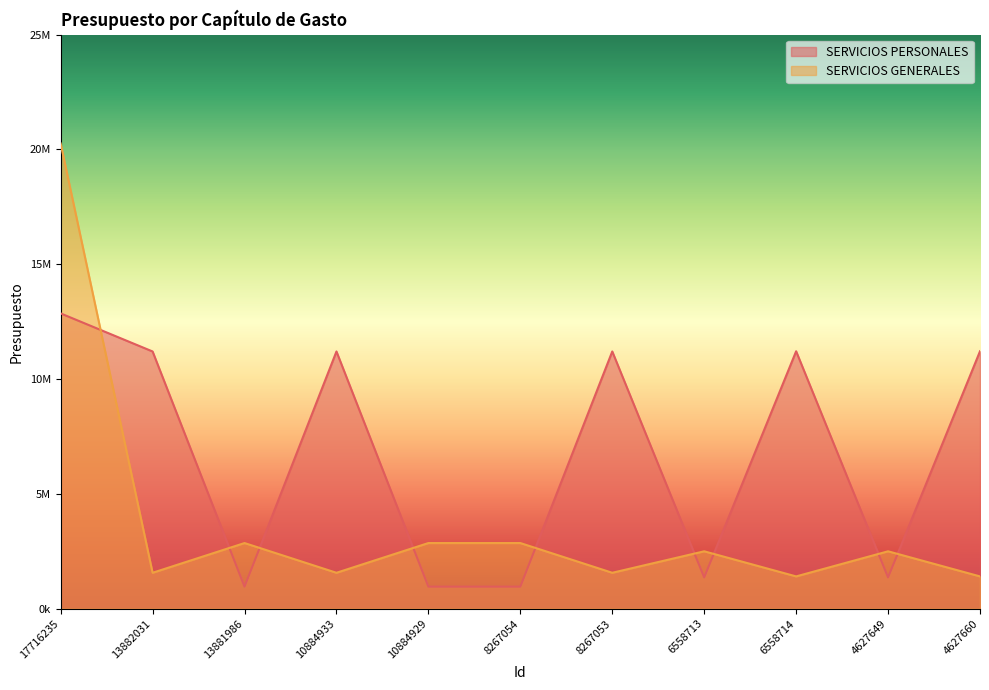

What is the total value across all series at 4627660?

12614825.0